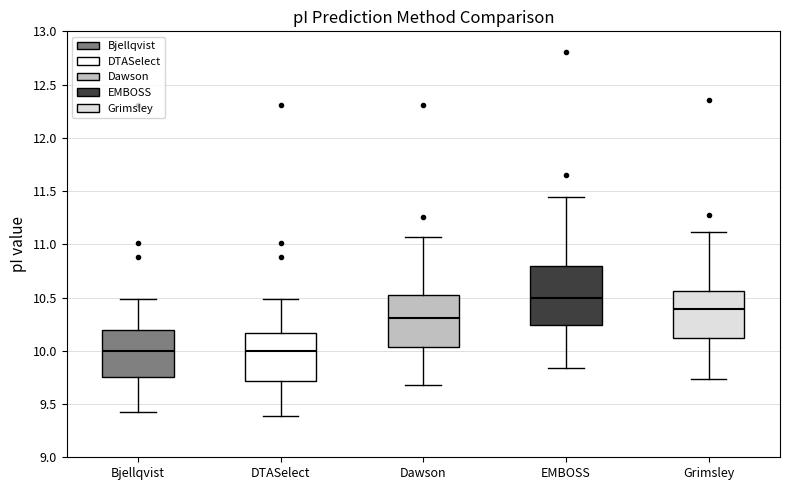

Which box is the tallest, from its lower edge to its upper edge?

EMBOSS